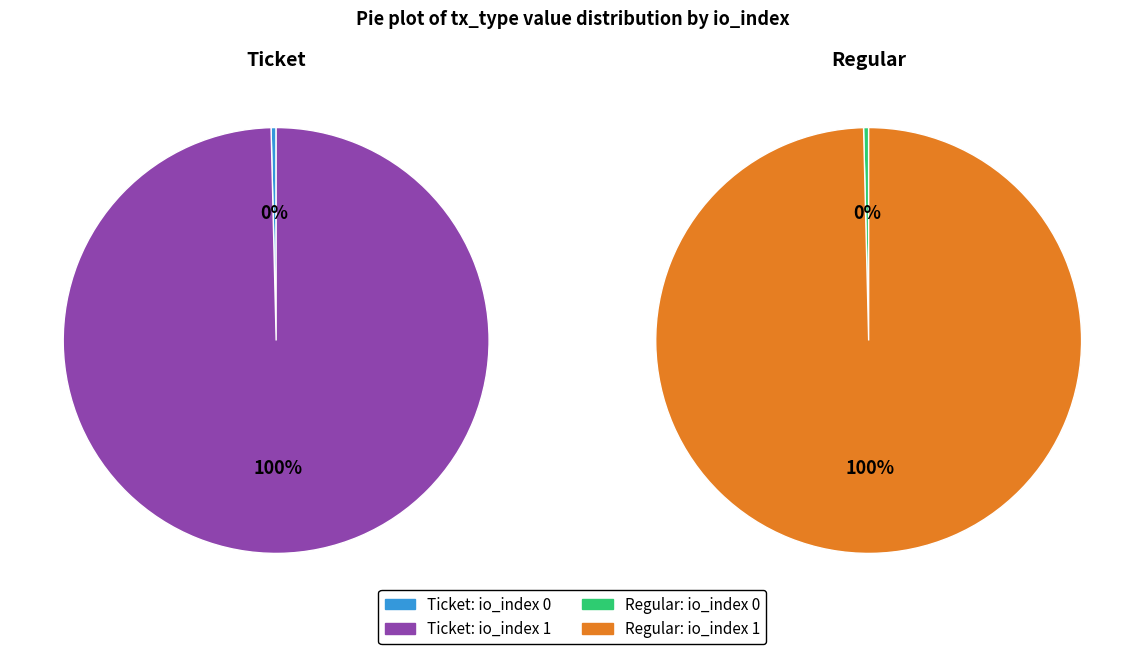

How much of the chart is everything except io_index 0?

99.6%